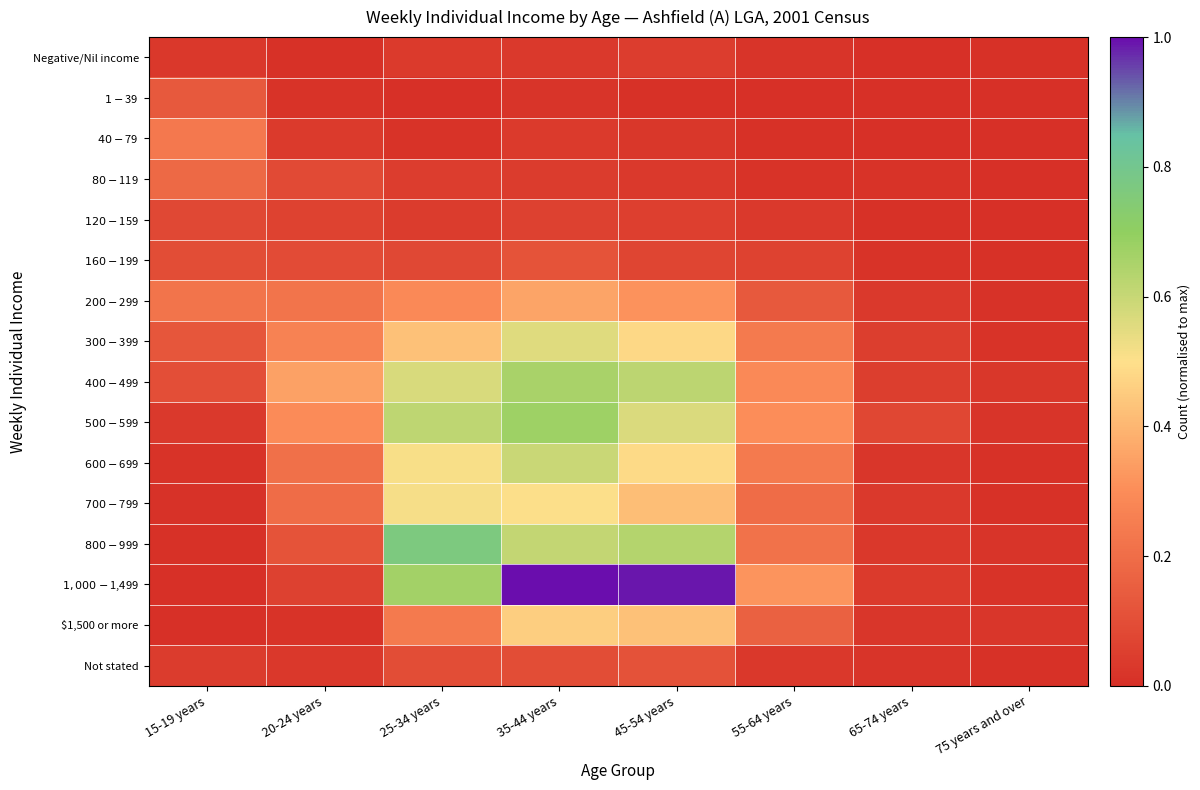

How many data points does each series have?

8